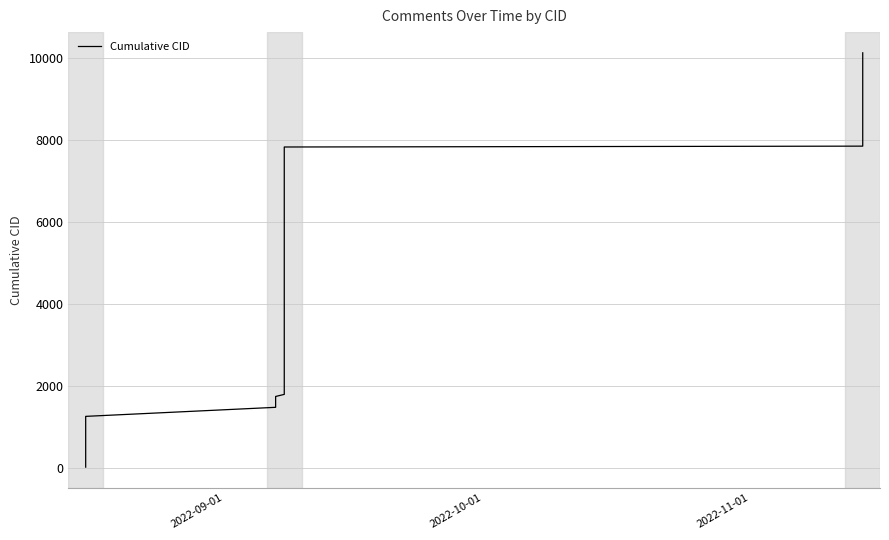

True or false: the data has more than 1 interior local peaks.

False